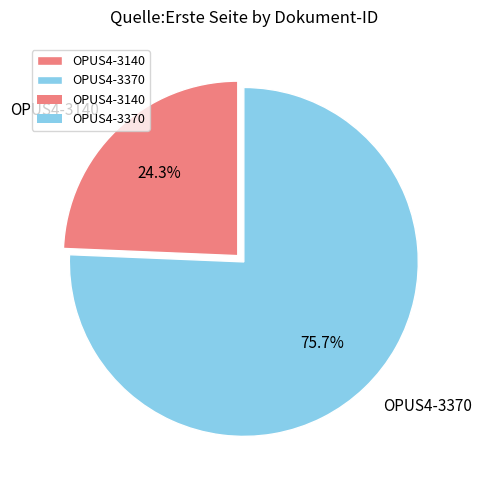

Which slice is the smallest?

OPUS4-3140